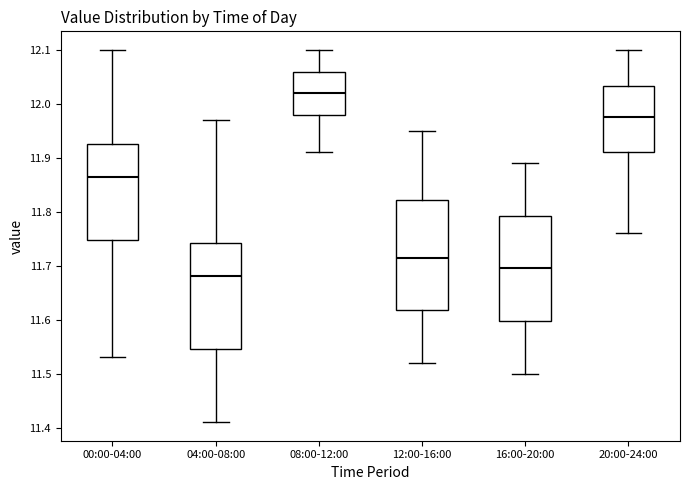

Which box has the highest median line?

08:00-12:00